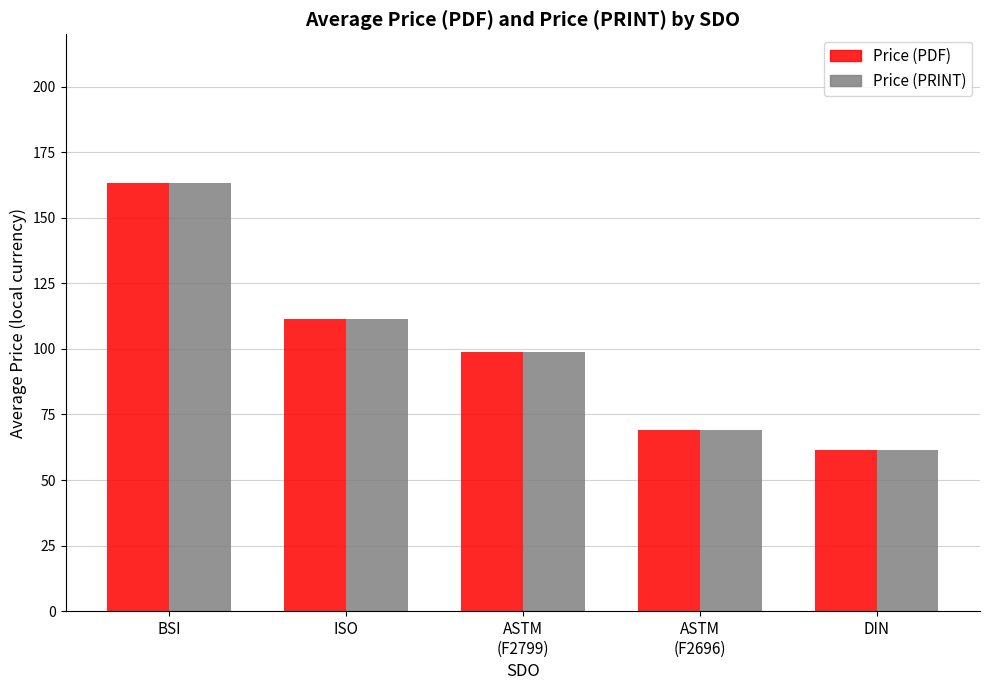

How many series are shown in this chart?

2